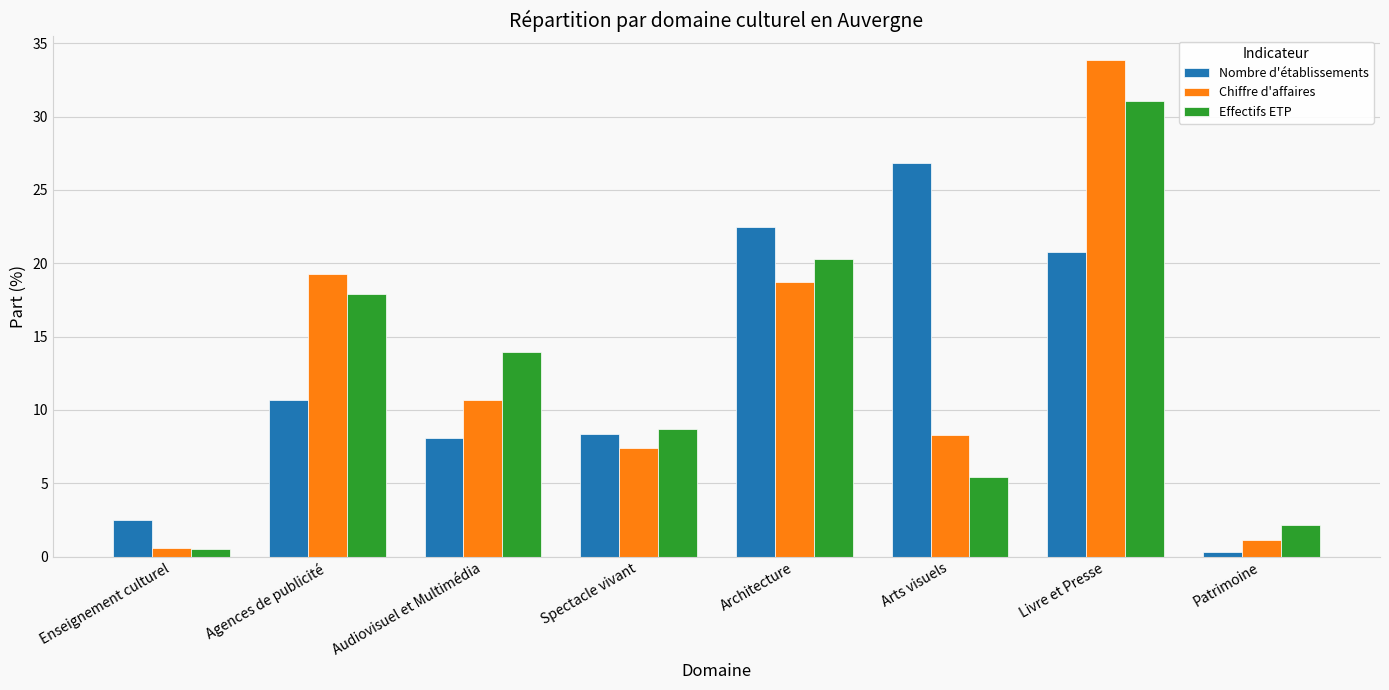

How many data points does each series have?

8